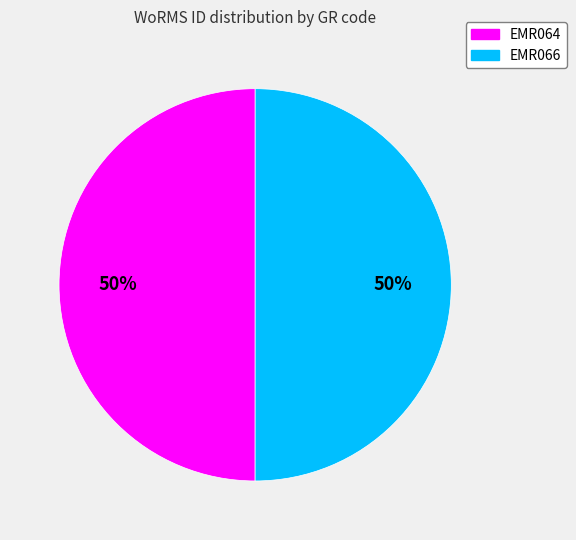

What is the ratio of the value at EMR064 to the value at EMR066?

1.0